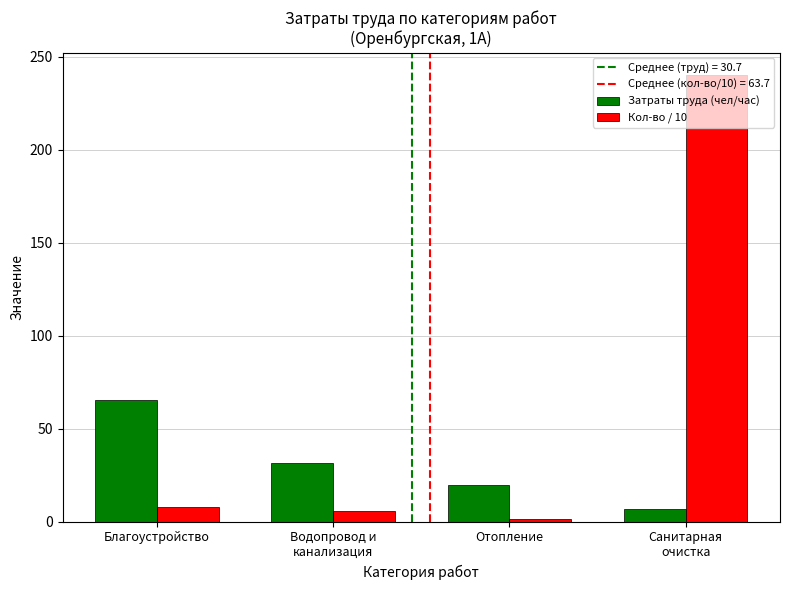

What is the difference between the maximum and minimum values in the Кол-во / 10 series?

238.6